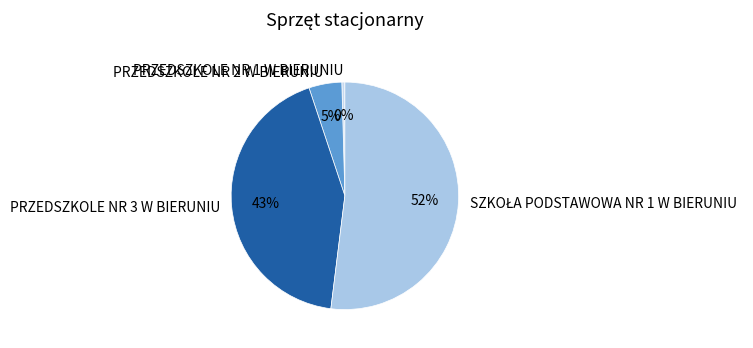

Between PRZEDSZKOLE NR 1 W BIERUNIU and PRZEDSZKOLE NR 2 W BIERUNIU, which is larger?

PRZEDSZKOLE NR 2 W BIERUNIU